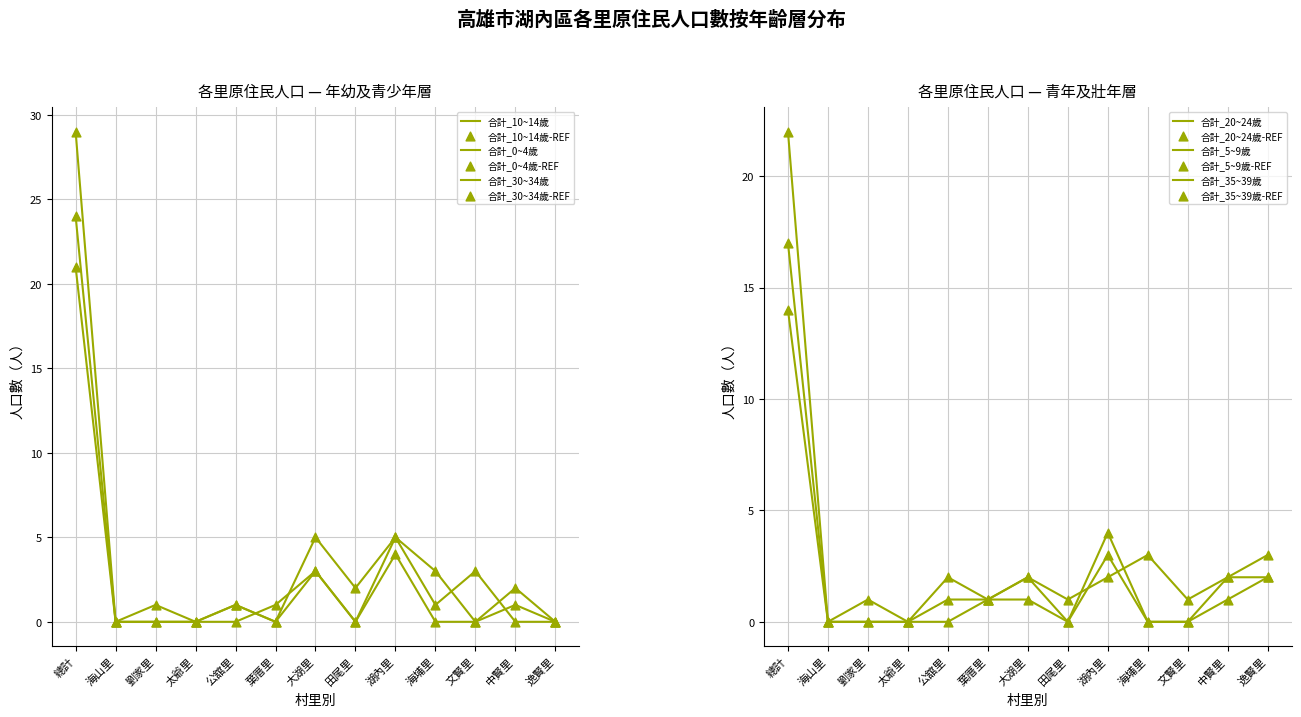

At which category is the sum across all series the highest?

總計